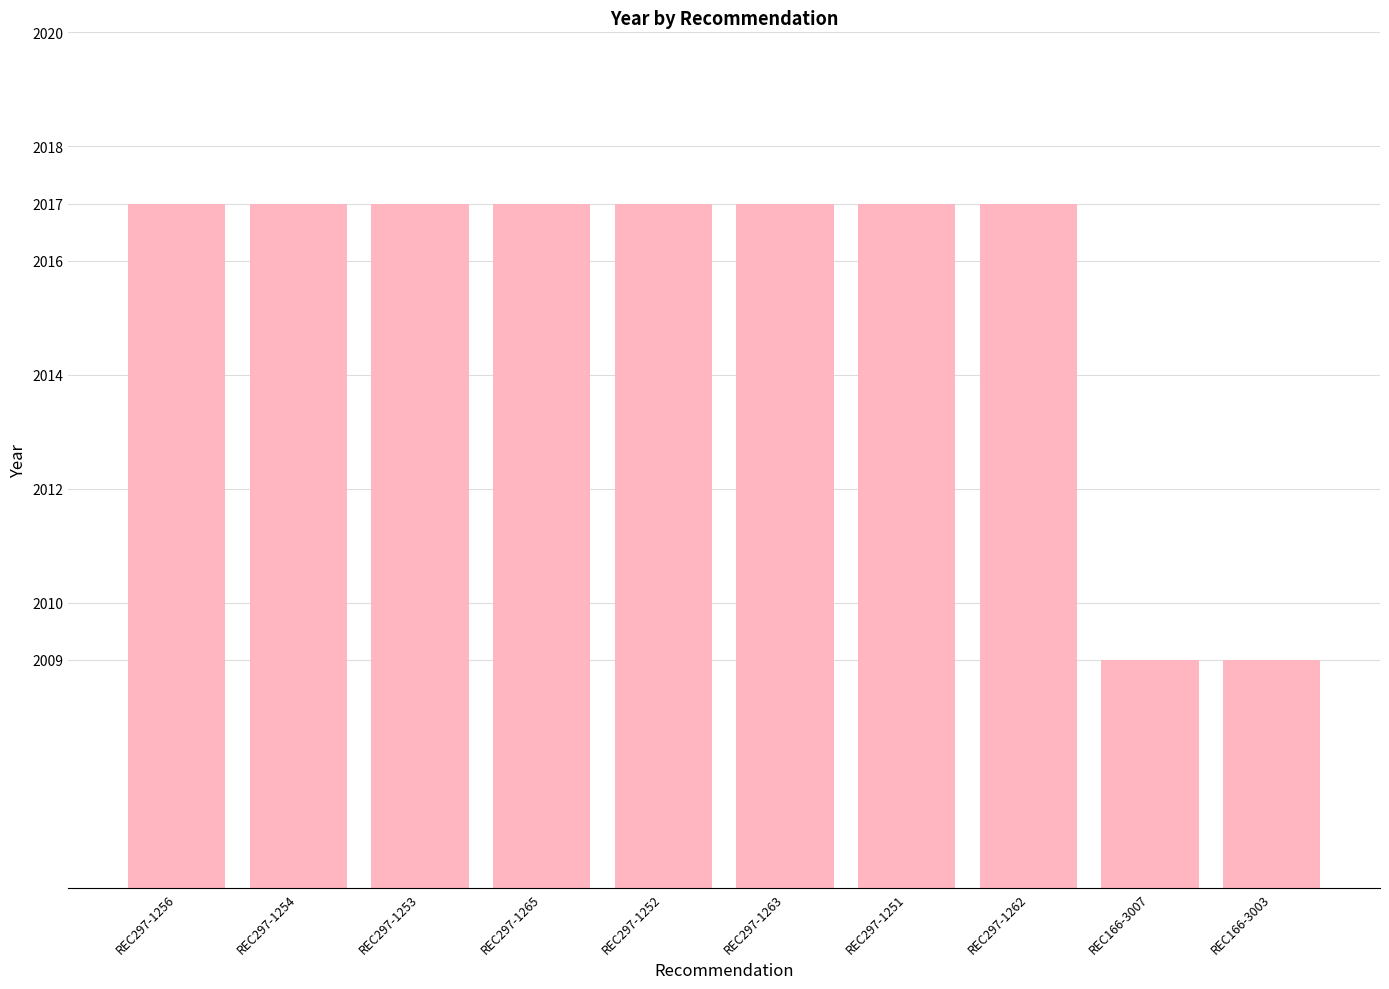

What is the maximum value shown in the chart?

2017